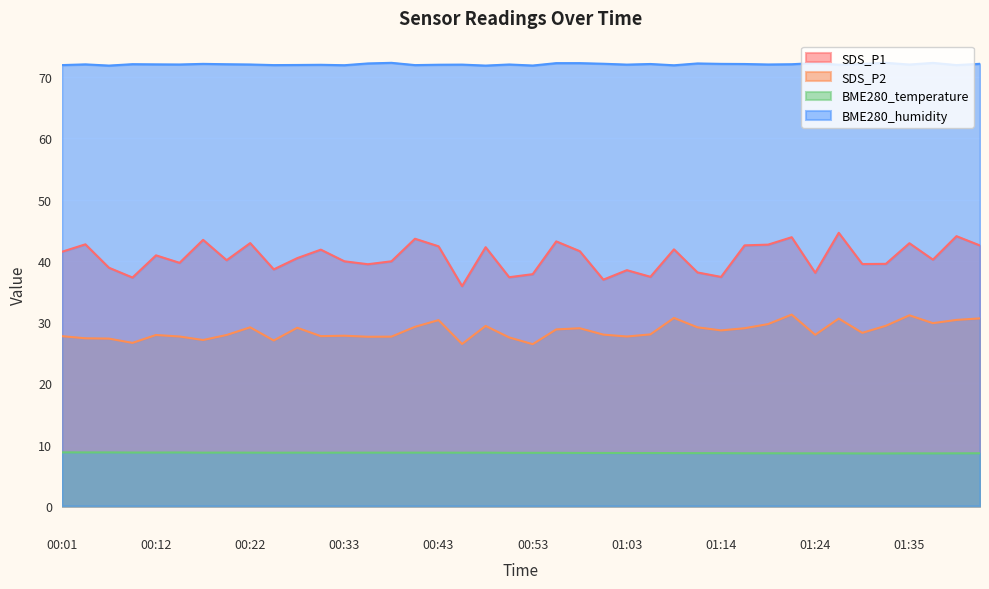

Is it true that SDS_P2 equals 29.1 at 00:27?

True